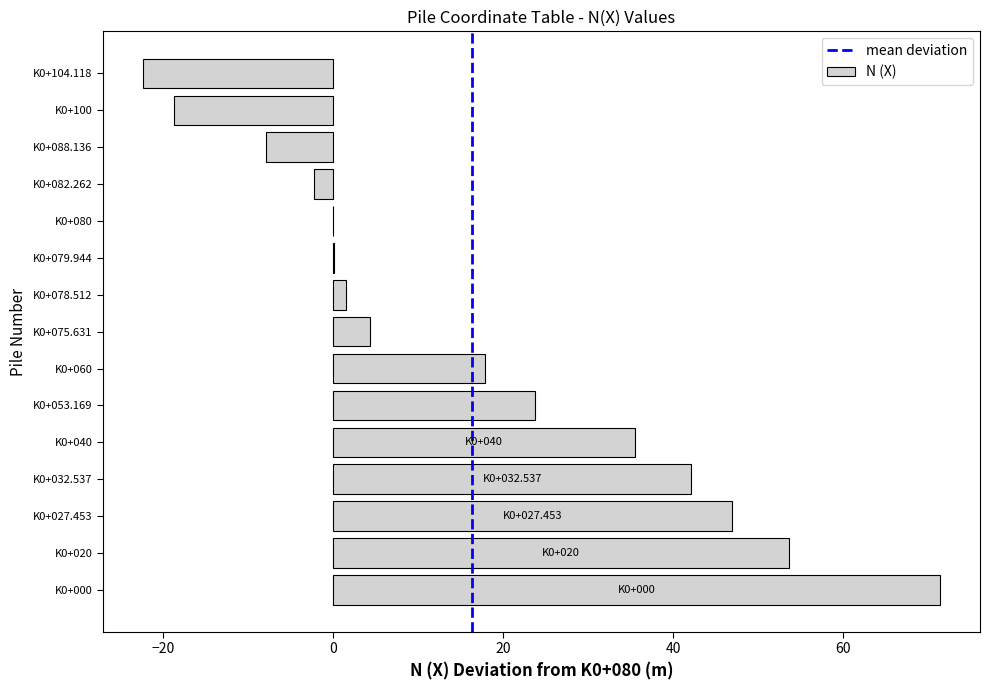

What is the change in value from K0+032.537 to K0+075.631?

-37.8